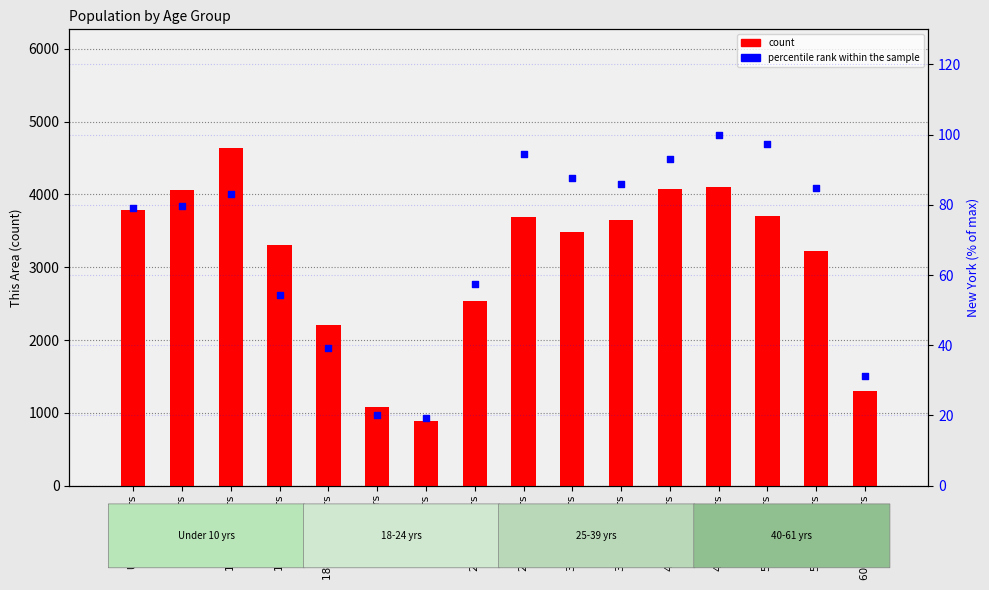

Which series contains the lowest Y value?

percentile rank within the sample